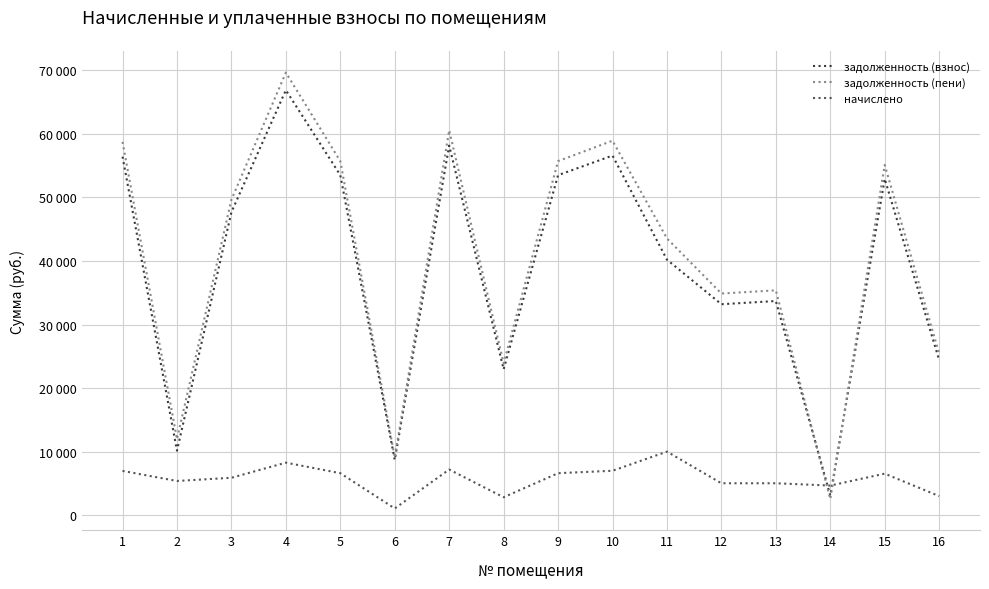

Which series has the largest total across all categories?

задолженность (пени)